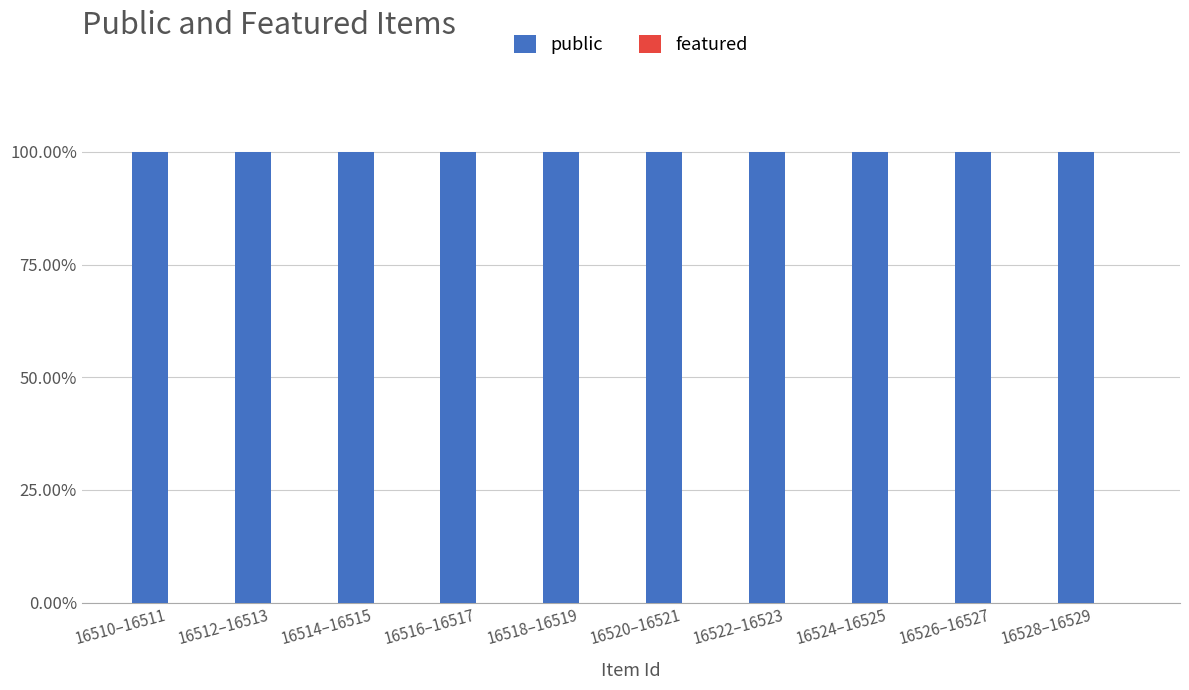

At which label is public closest to 100?

16510–16511